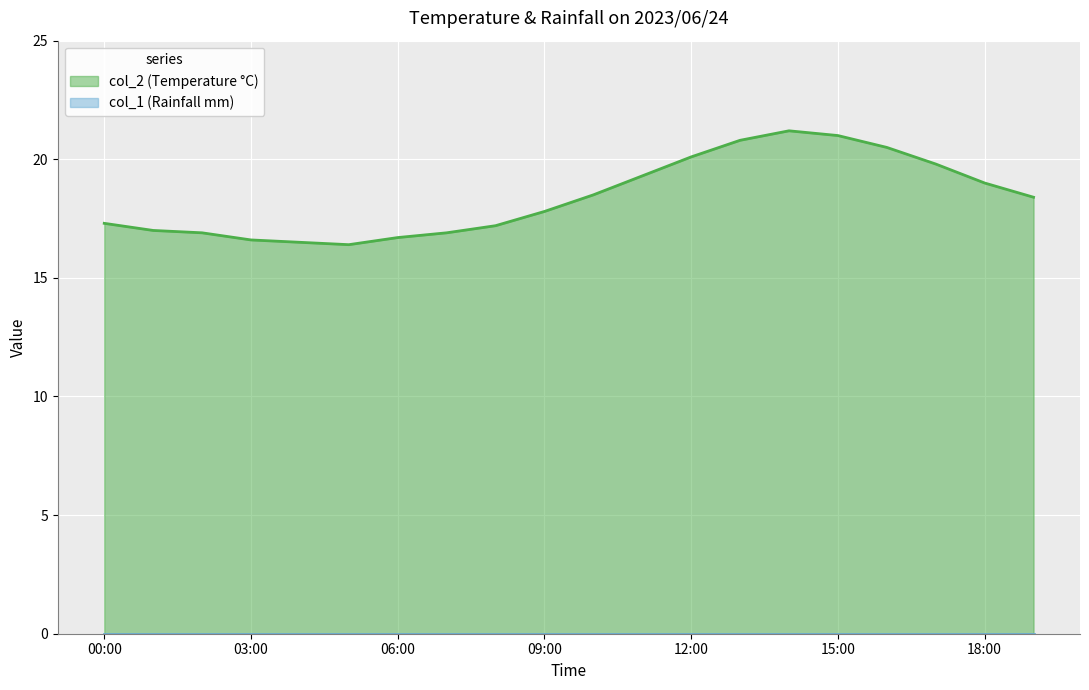

Which series has the largest range (max minus min)?

col_2 (Temperature °C)